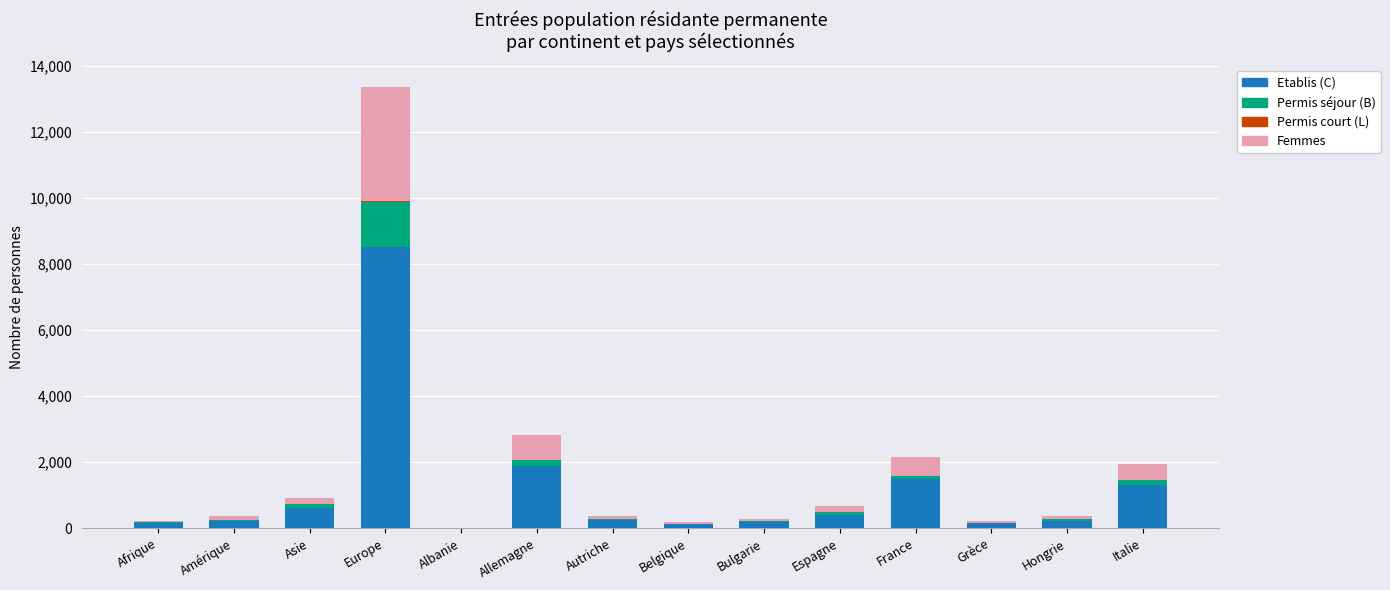

At which category is the sum across all series the highest?

Europe